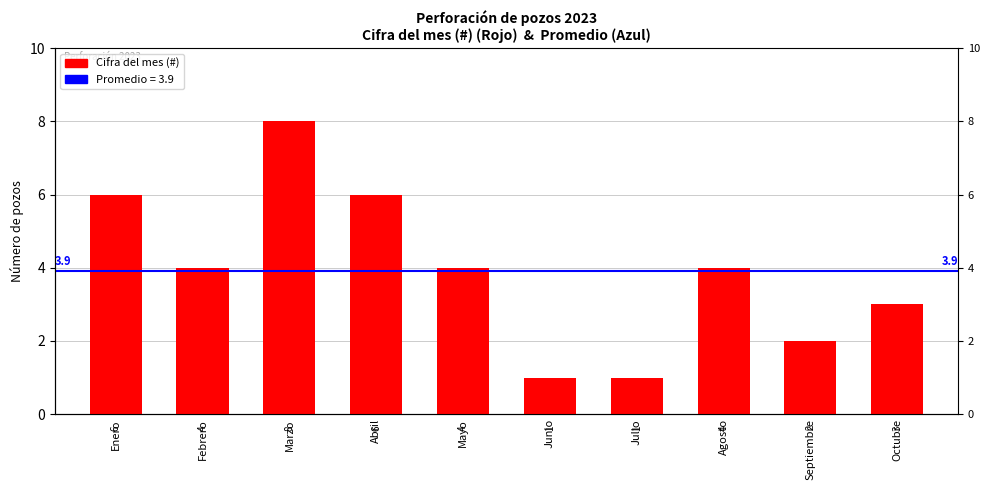

Which category has the lowest value across all series?

Junio